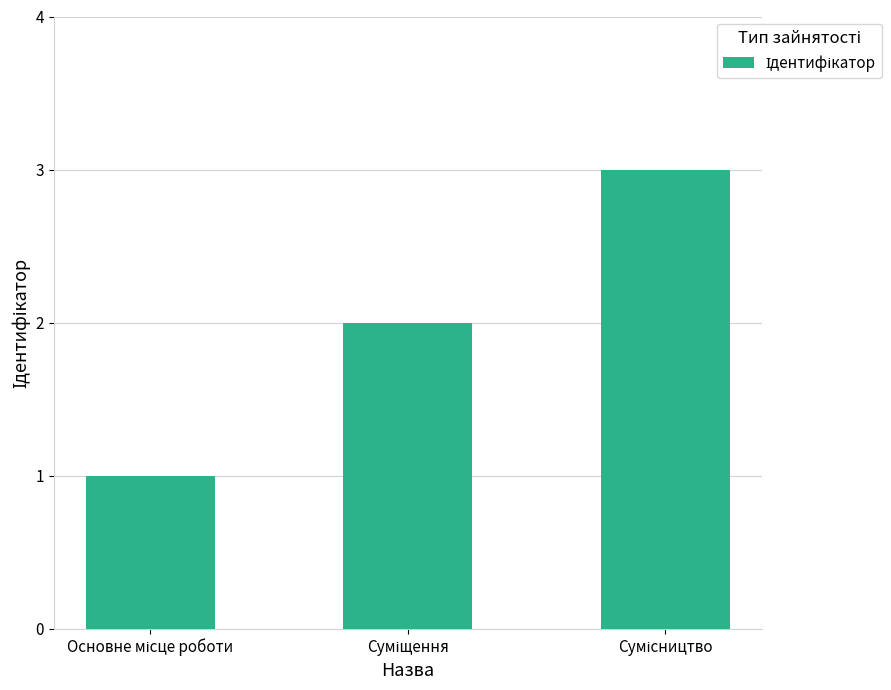

What is the sum of all values?

6